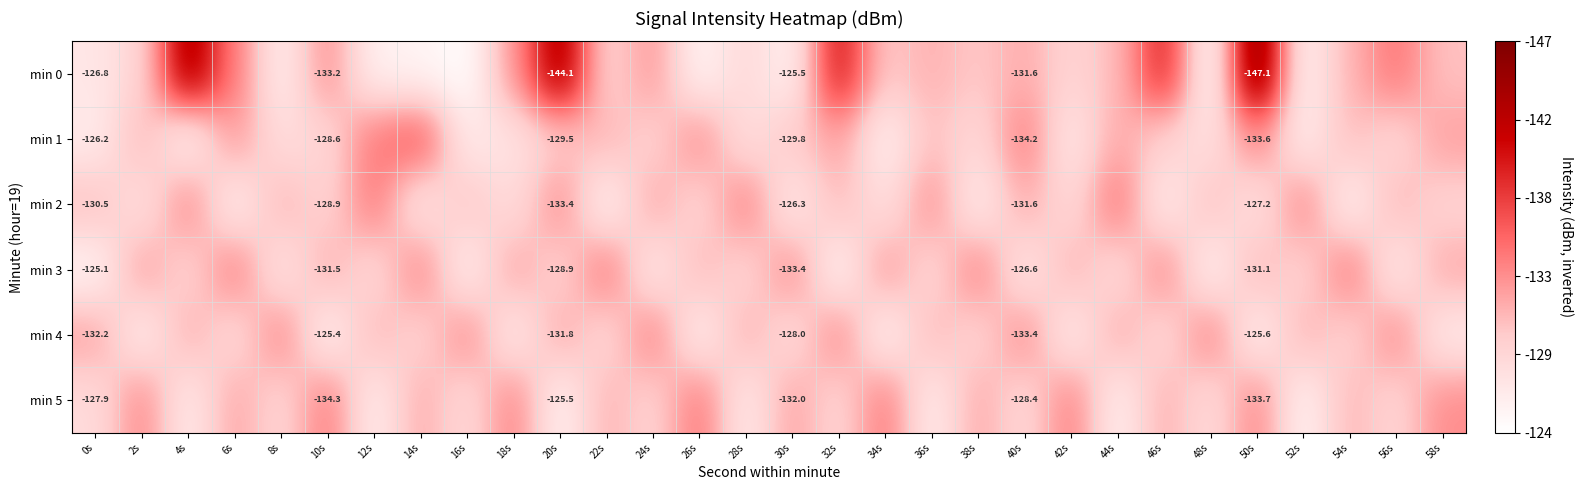

True or false: min 5 has a value of 127.9 at 0s.

True